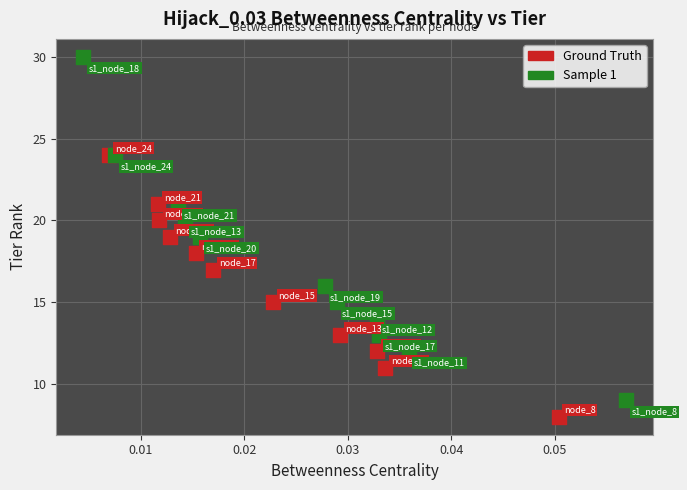

Which series has the largest Y range (max minus min)?

Sample 1